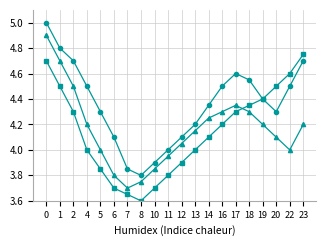

Which category has the lowest value across all series?

8